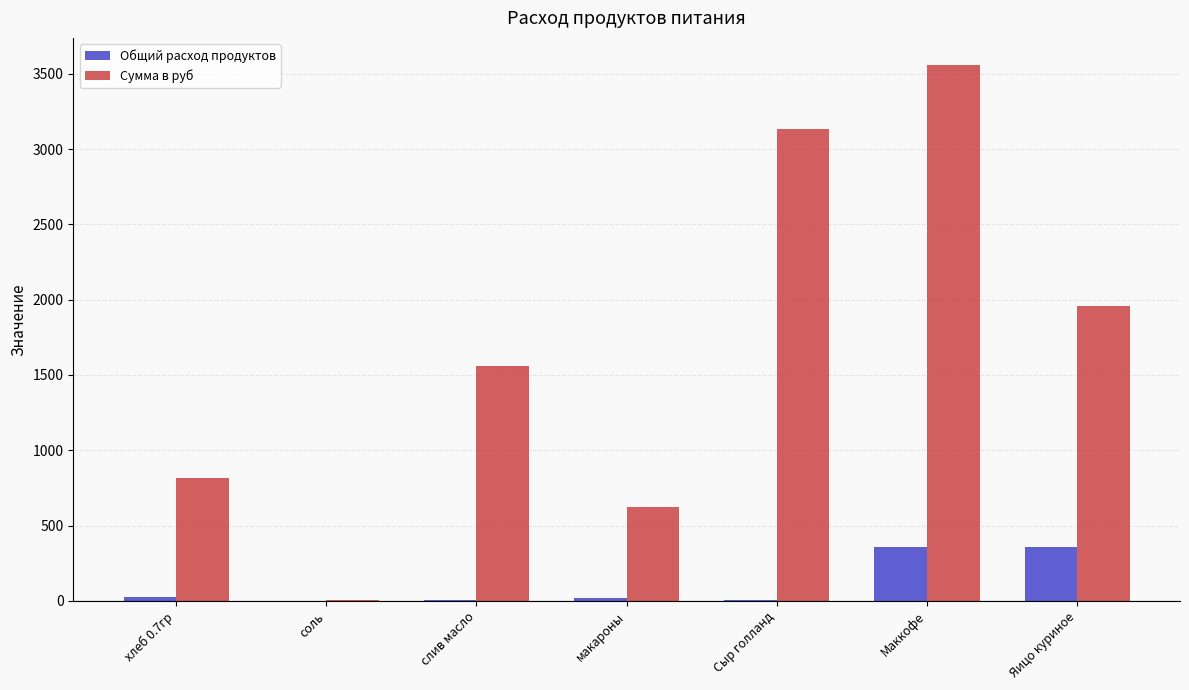

What is the spread (max minus min) of values at Маккофе?

3204.0